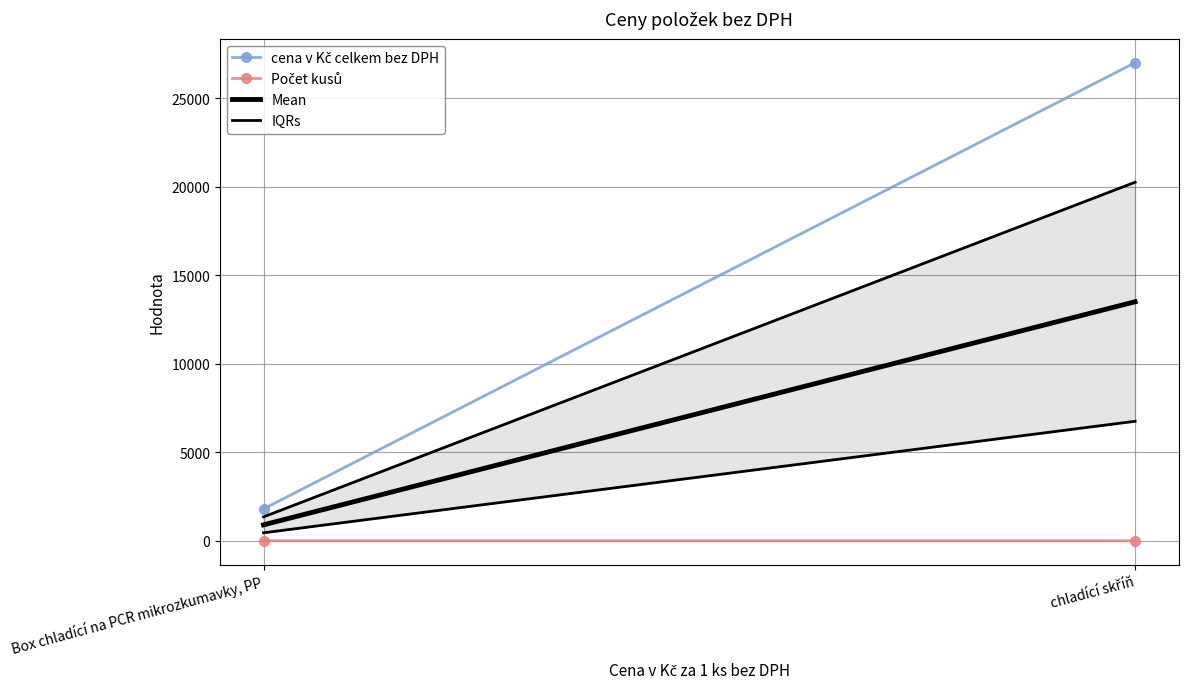

Rank the series at chladící skříň from highest to lowest value.

cena v Kč celkem bez DPH, Mean, IQRs, Počet kusů